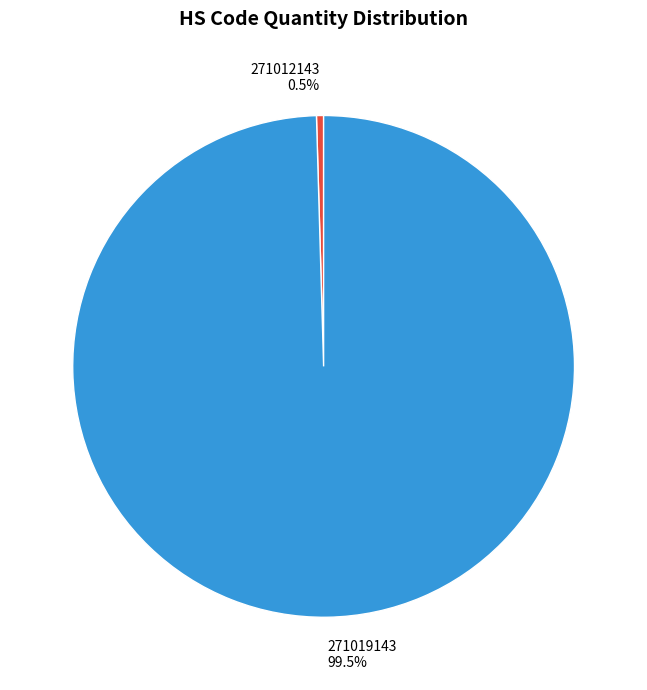

To the nearest percent, what is the difference between the 271012143 and 271019143 slice percentages?

99%